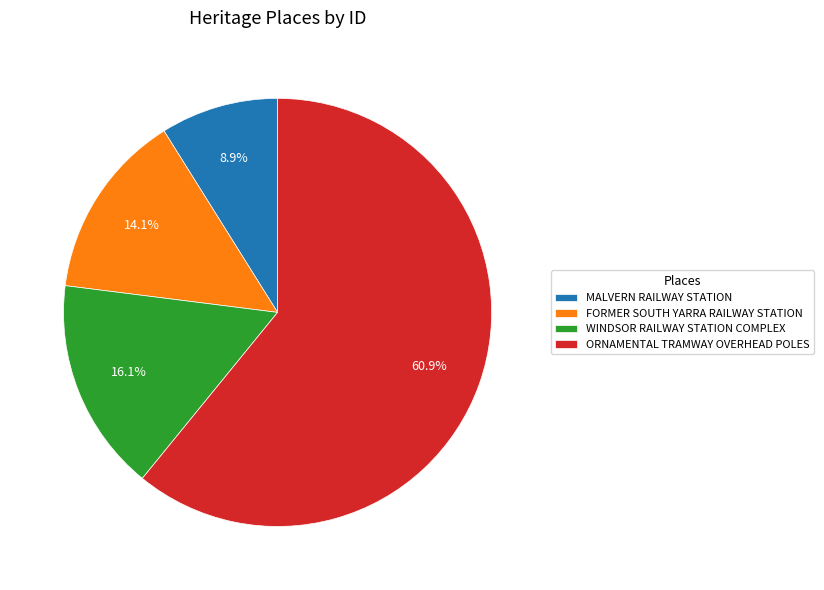

Rank the categories by value from lowest to highest.

MALVERN RAILWAY STATION, FORMER SOUTH YARRA RAILWAY STATION, WINDSOR RAILWAY STATION COMPLEX, ORNAMENTAL TRAMWAY OVERHEAD POLES